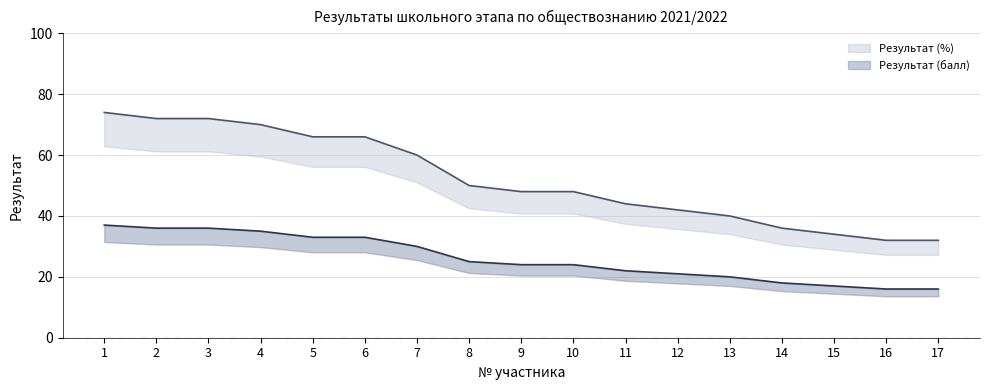

Which series has the widest spread of values?

Результат (балл)